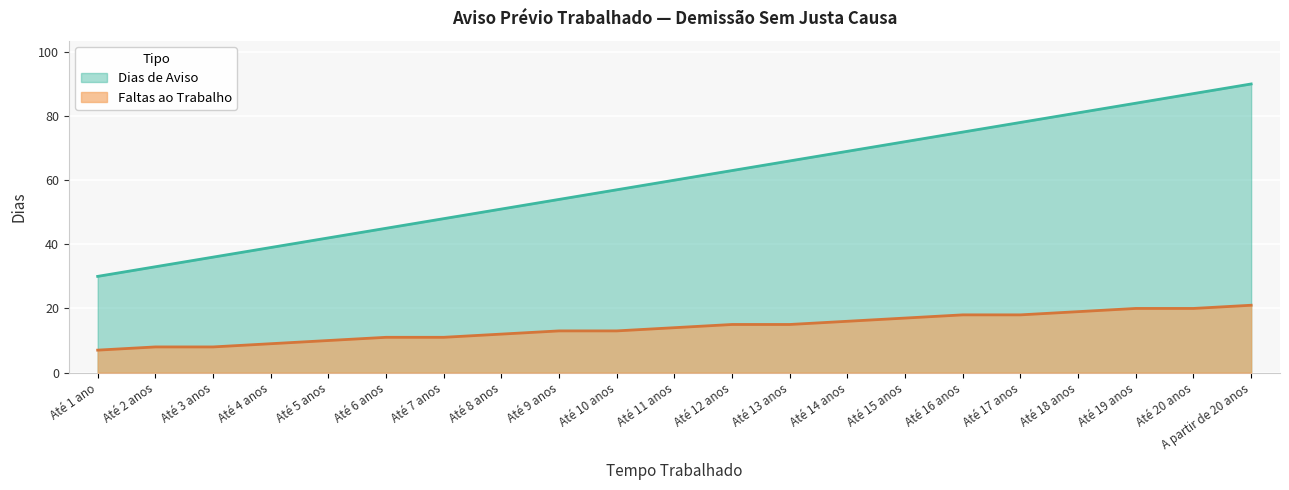

Reading left to right, extract all data points from this chart.

Dias de Aviso: 30	33	36	39	42	45	48	51	54	57	60	63	66	69	72	75	78	81	84	87	90
Faltas ao Trabalho: 7	8	8	9	10	11	11	12	13	13	14	15	15	16	17	18	18	19	20	20	21